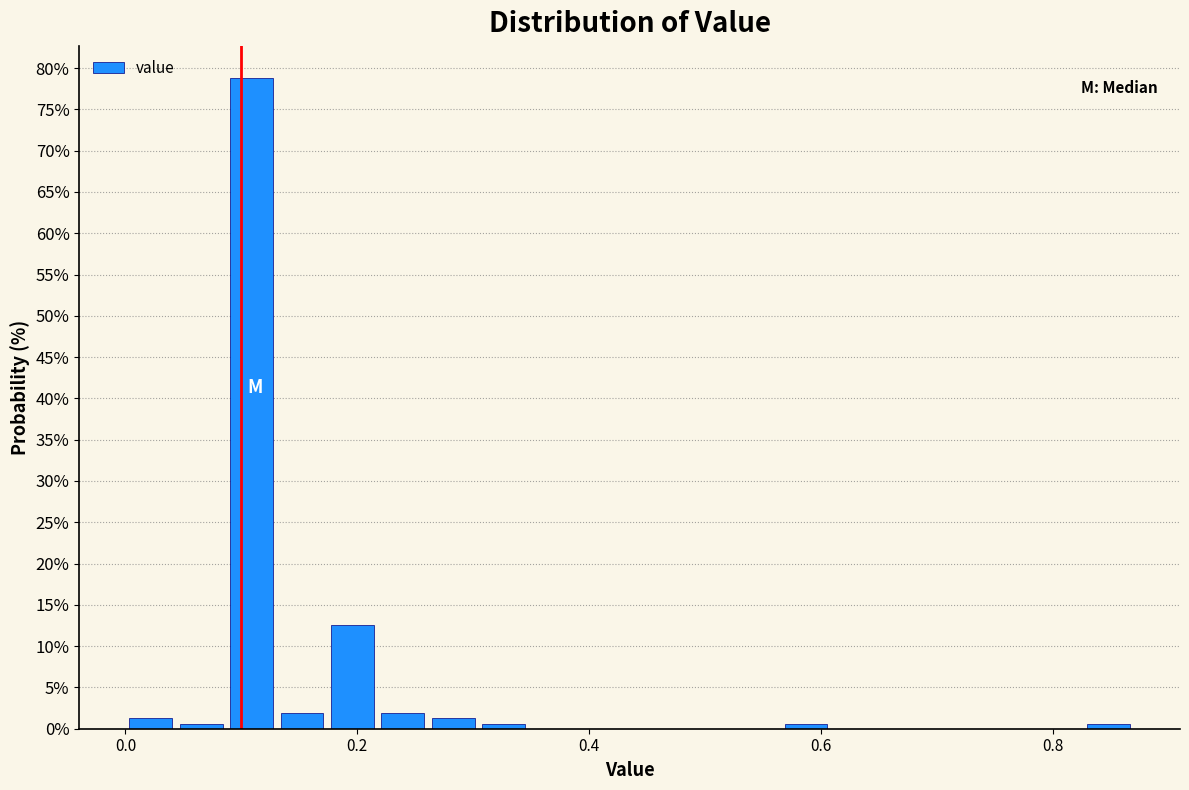

Read against the x-axis, roughly where is the centre of the tallest bar?

0.10